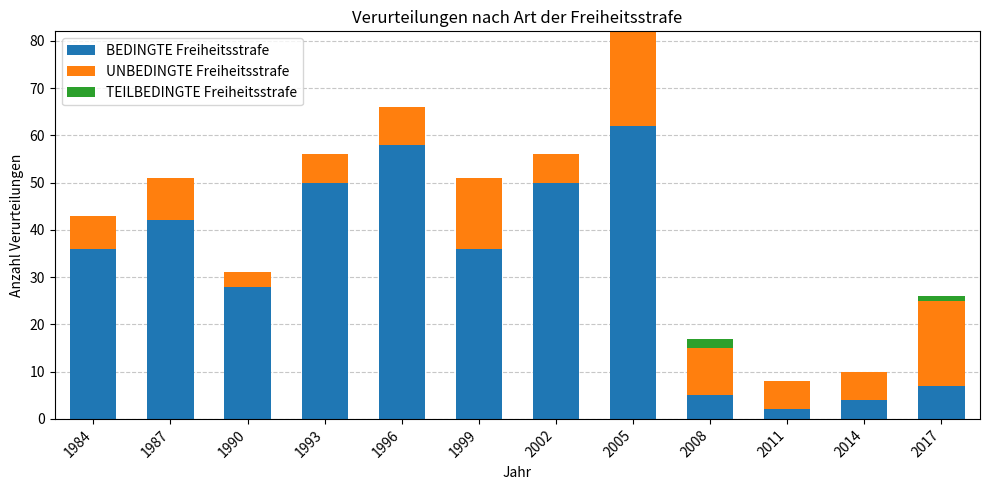

At which category is the sum across all series the highest?

2005